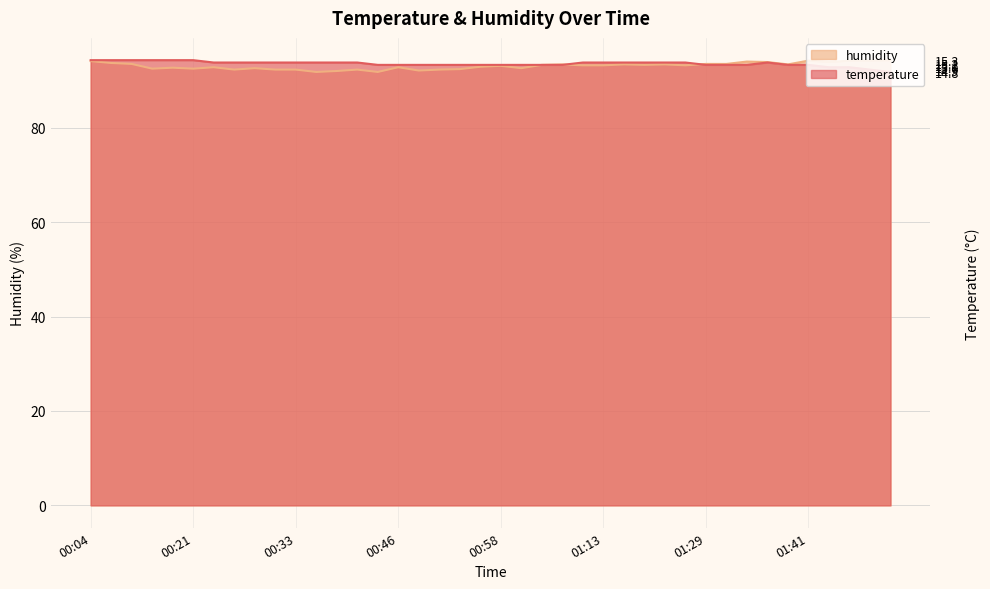

In humidity, how many points are higher than both neighbors (excluding endpoints)?

11